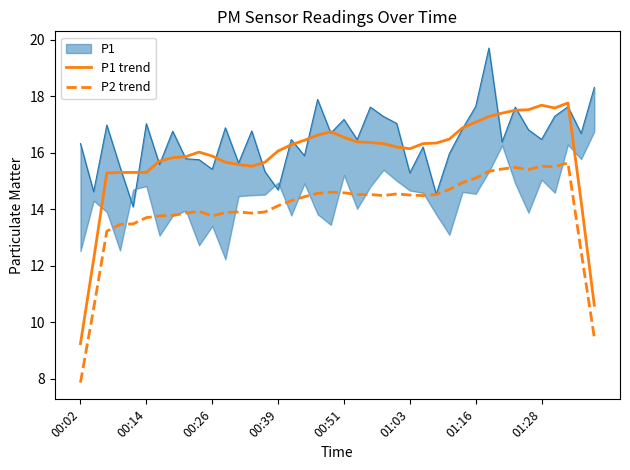

Which series has the largest range (max minus min)?

P1 trend